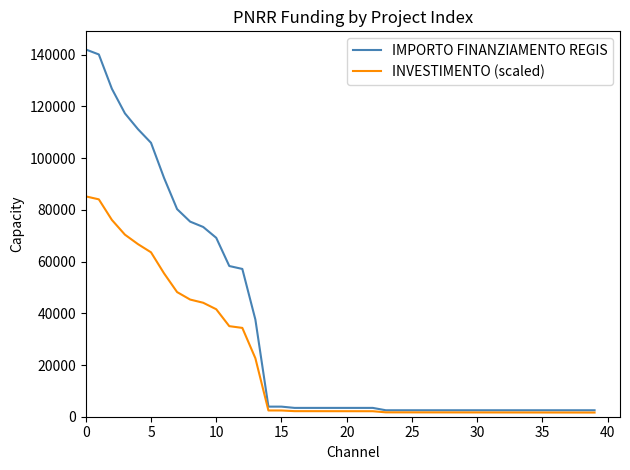

Which series has the largest range (max minus min)?

IMPORTO FINANZIAMENTO REGIS